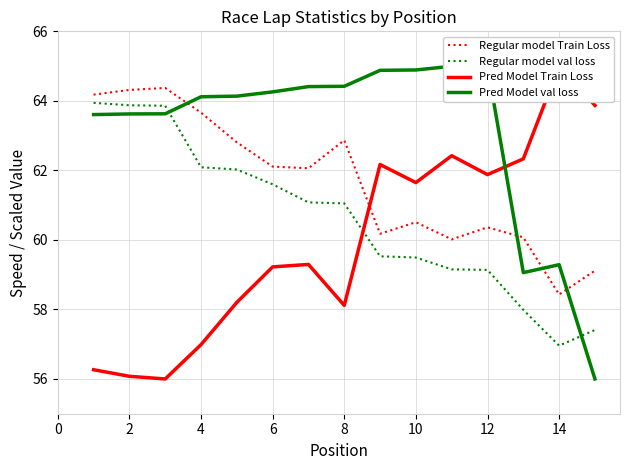

True or false: Regular model Train Loss has a value of 85.3 at 6.

False